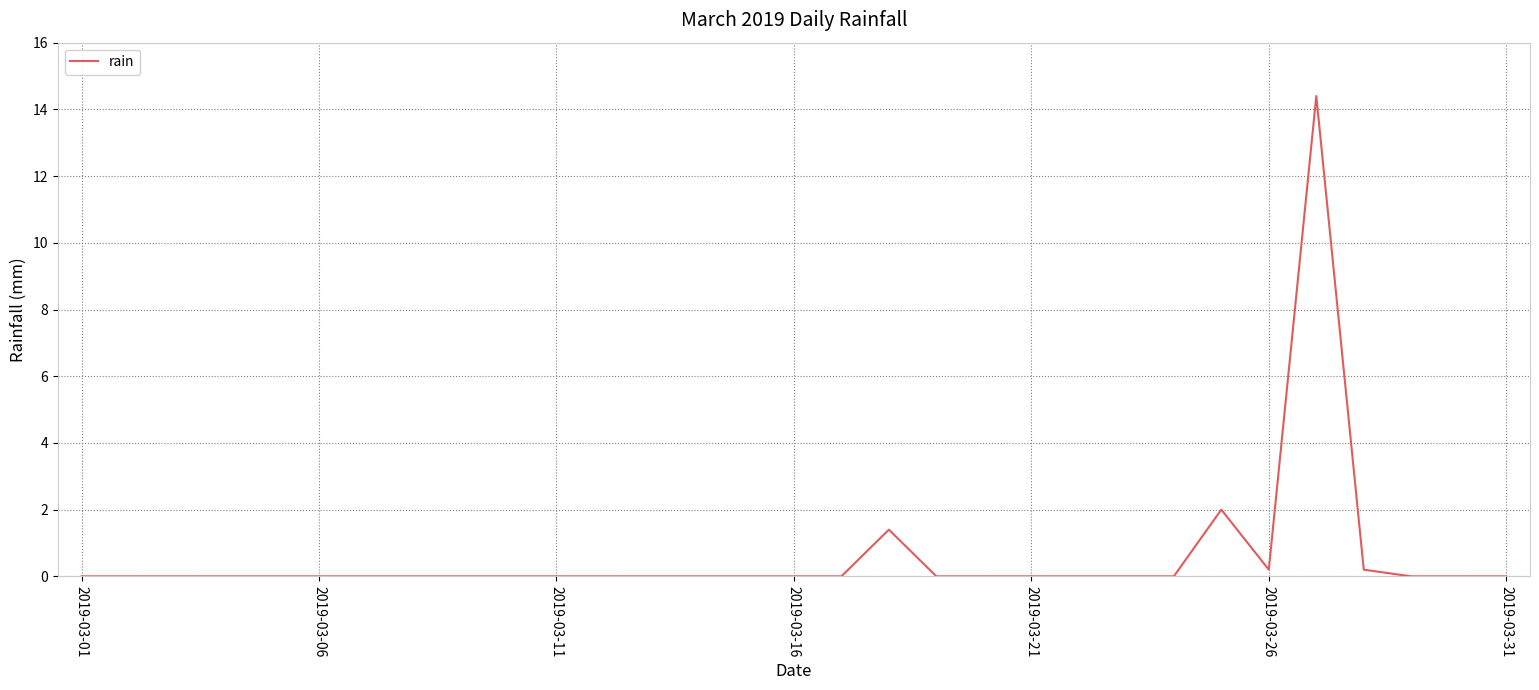

What is the difference between the maximum and minimum values?

14.4